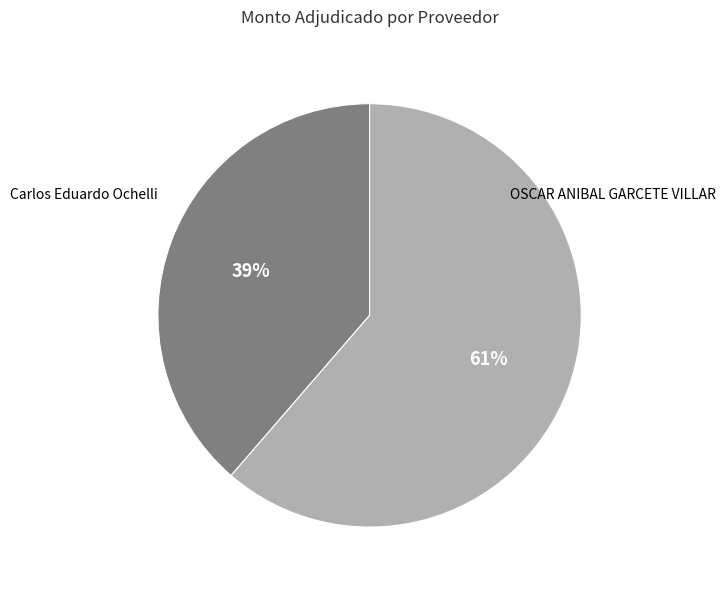

Is there a majority slice in this chart?

Yes